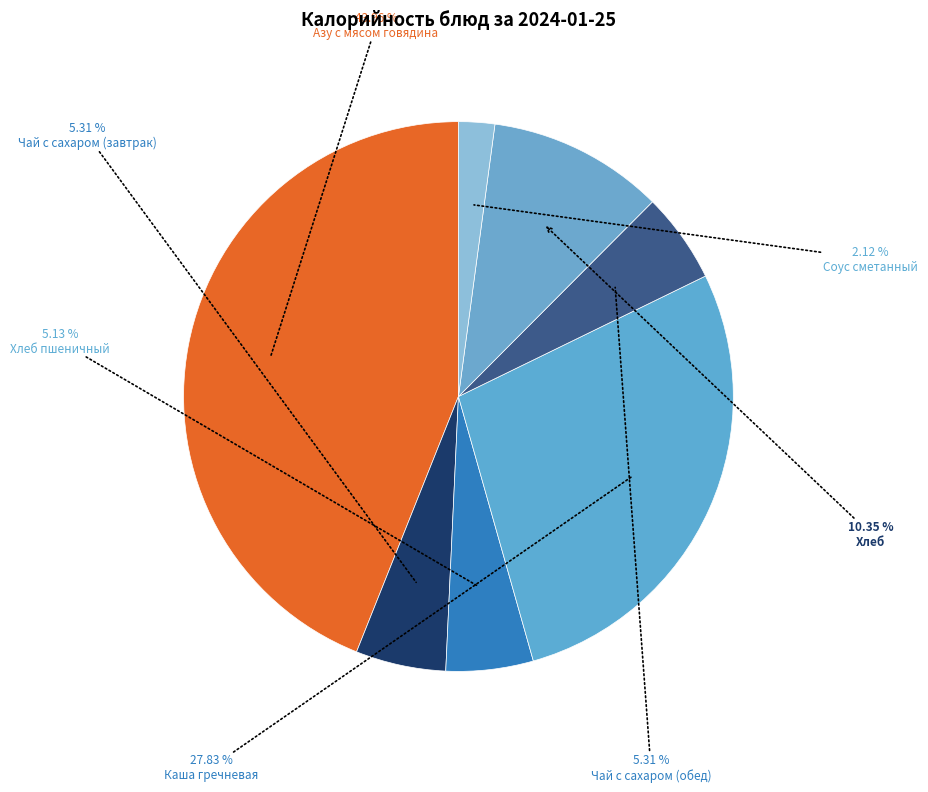

How many segments does this pie chart have?

7